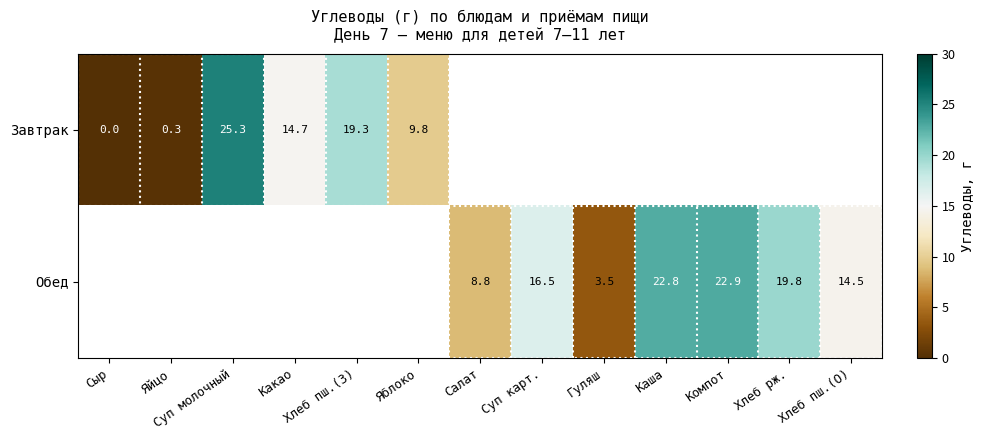

Is it true that Завтрак equals 0.3 at Яйцо?

True